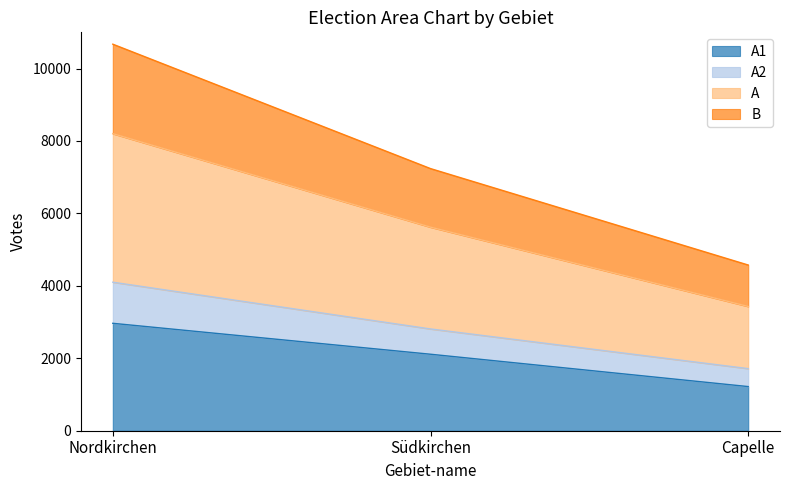

What is the sum of the A1 values at Nordkirchen and Capelle?

4185